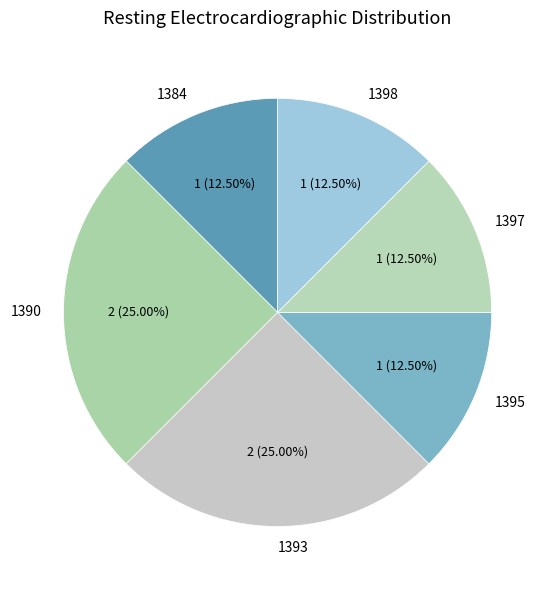

Is the sum of 1395 and 1393 greater than half?

No